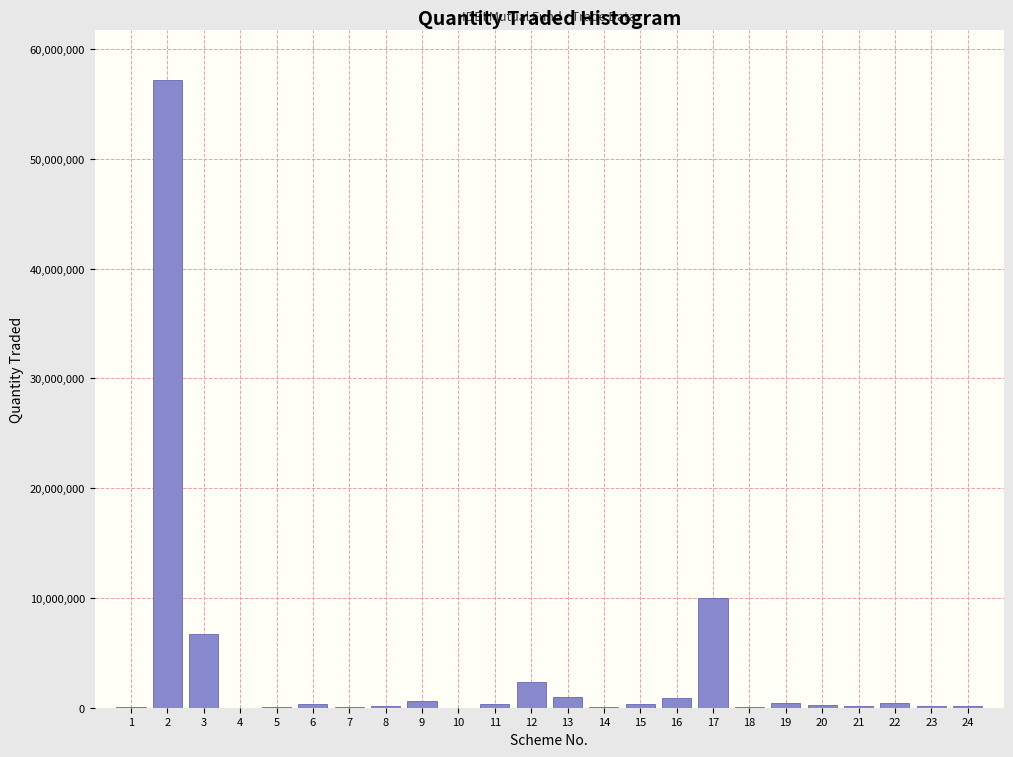

What is the sum of all values?

81730000.0